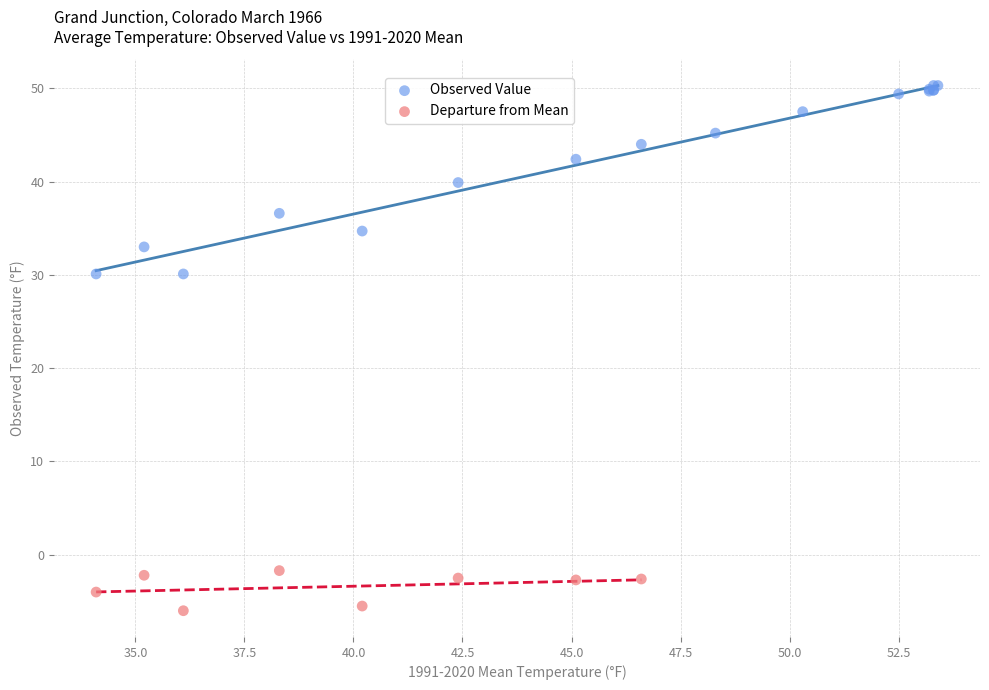

Which series reaches the maximum Y coordinate?

Observed Value